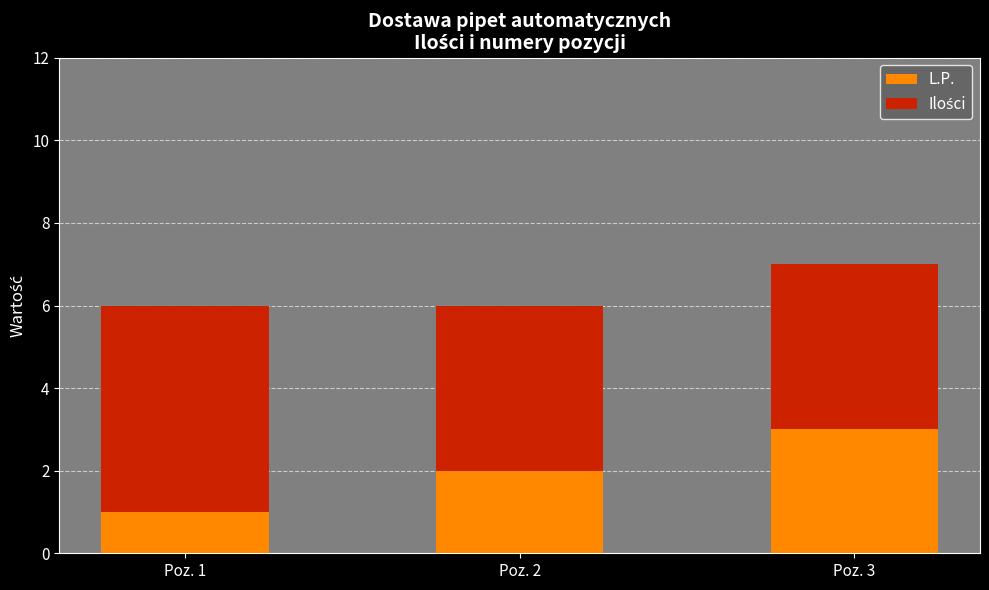

What value does the L.P. series have at Poz. 1?

1